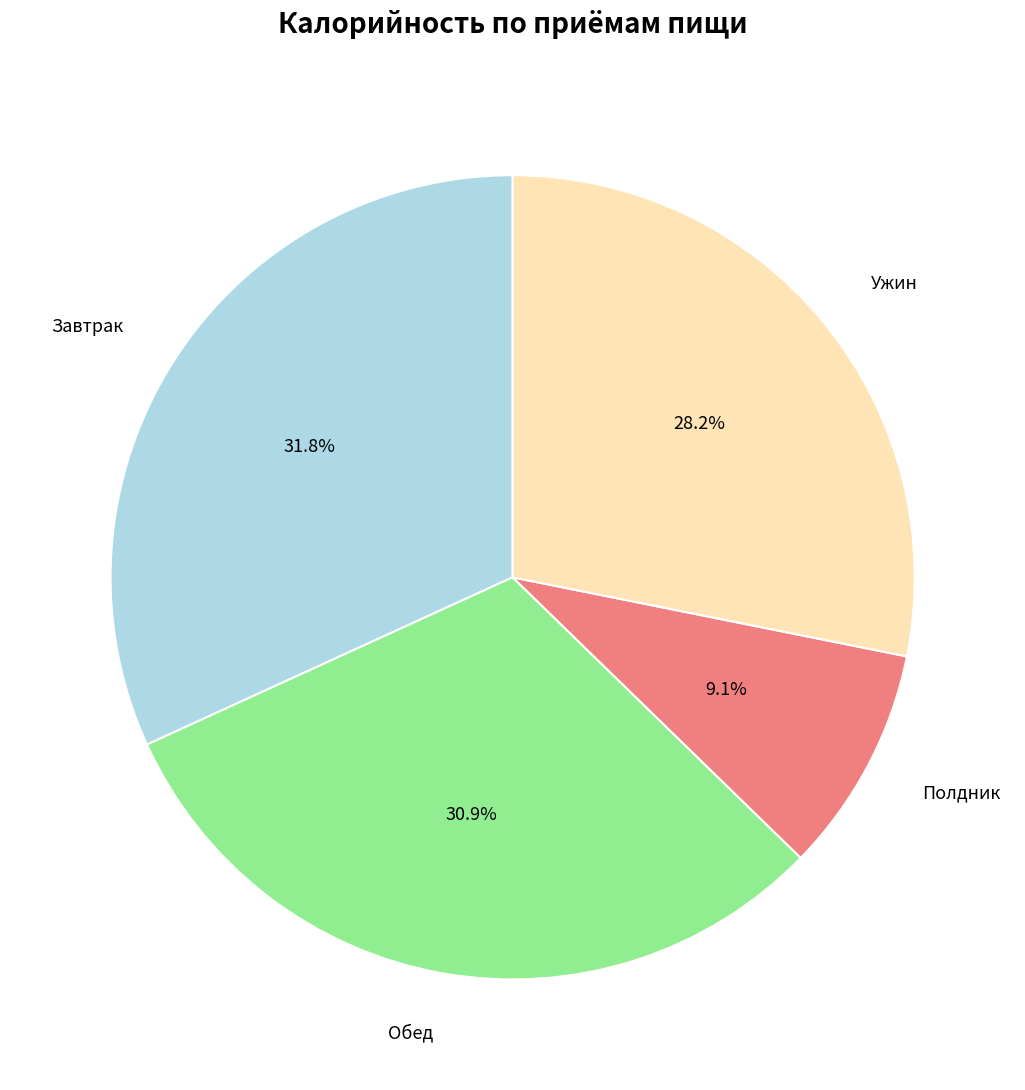

Between Ужин and Обед, which is larger?

Обед